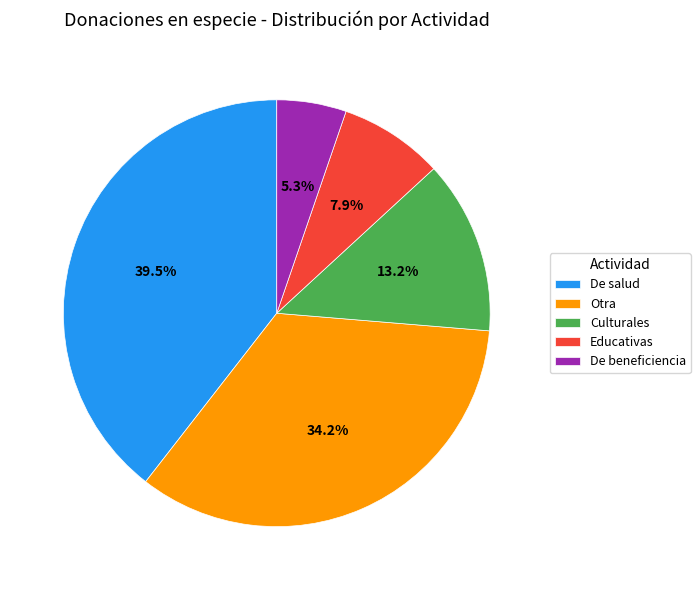

To the nearest percent, what portion does Educativas represent?

8%